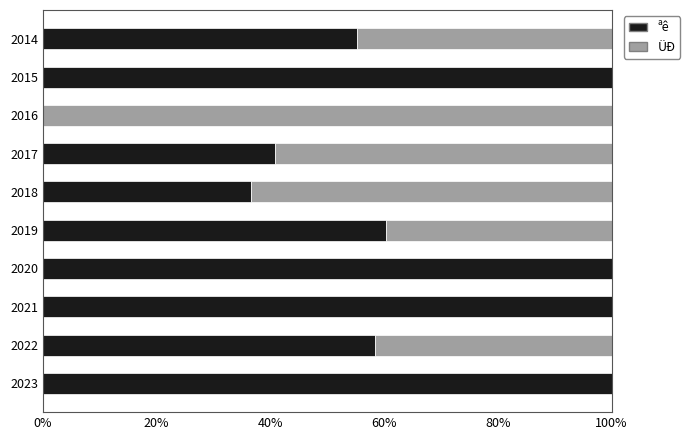

What is the total value across all series at 2018?

100.0